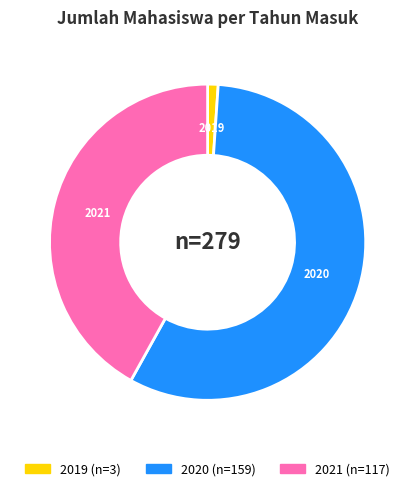

Combined, do 2019 and 2020 account for over 50%?

Yes